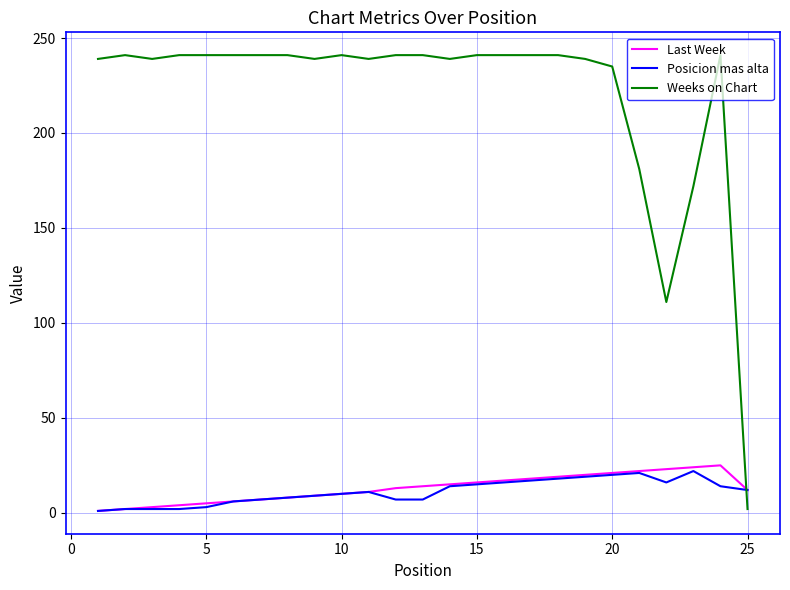

What is the maximum value shown in the chart?

241